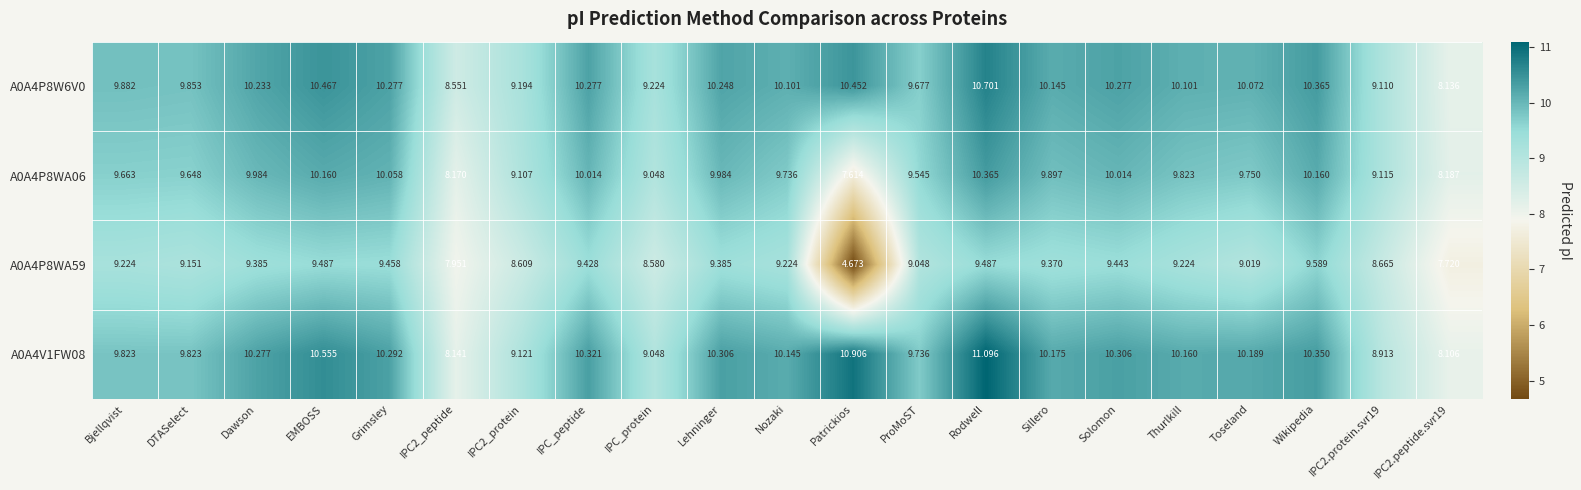

At which label does A0A4P8WA06 first exceed 9?

Bjellqvist